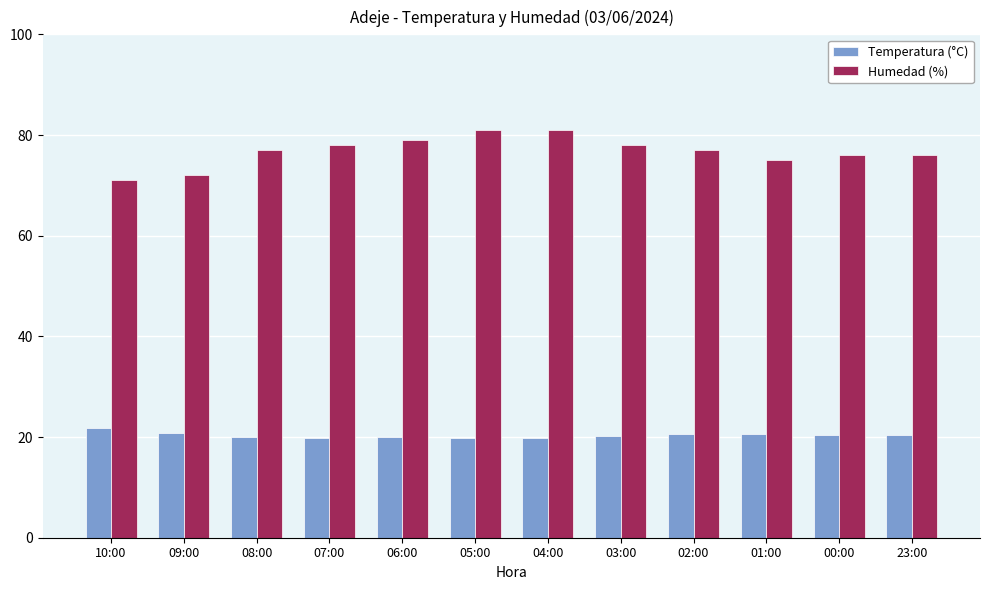

List the series in order of their peak value, highest first.

Humedad (%), Temperatura (°C)